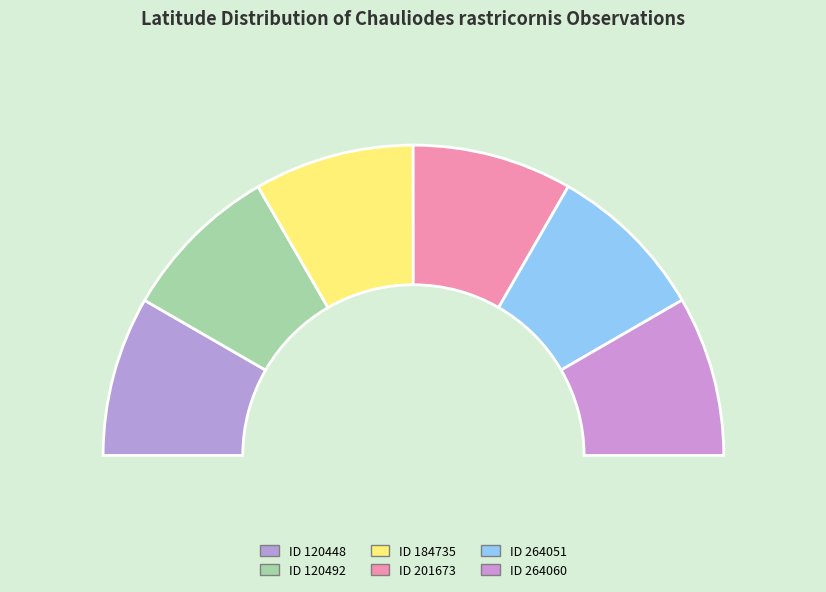

Do 184735 and 201673 together represent more than half of the pie?

No